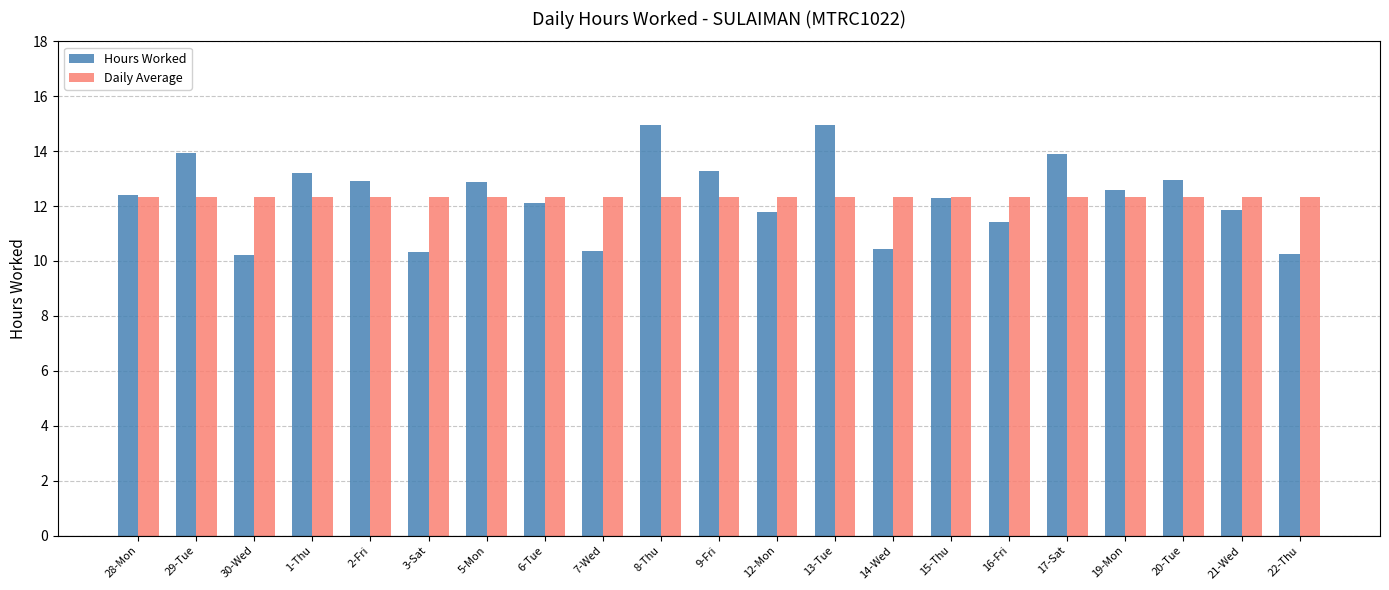

What is the maximum value shown in the chart?

15.0